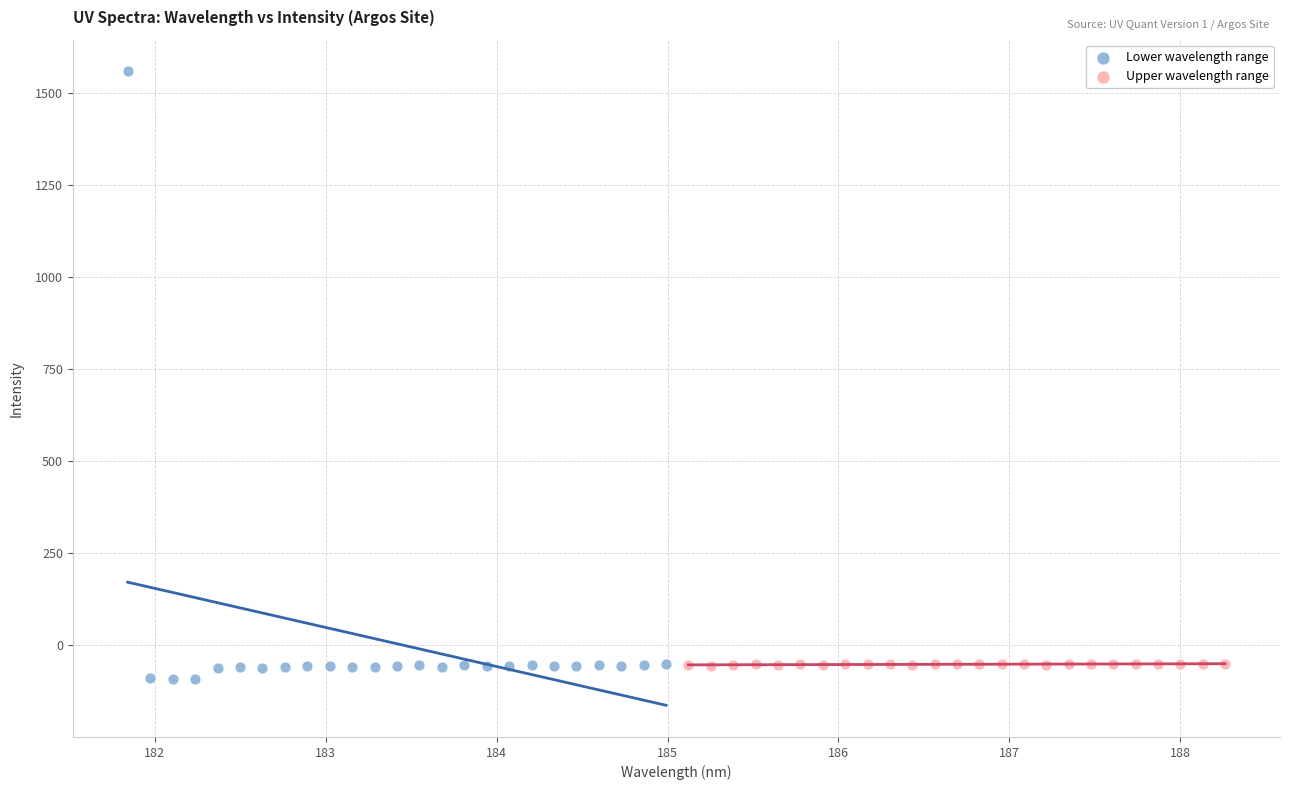

Which series reaches the minimum Y coordinate?

Lower wavelength range